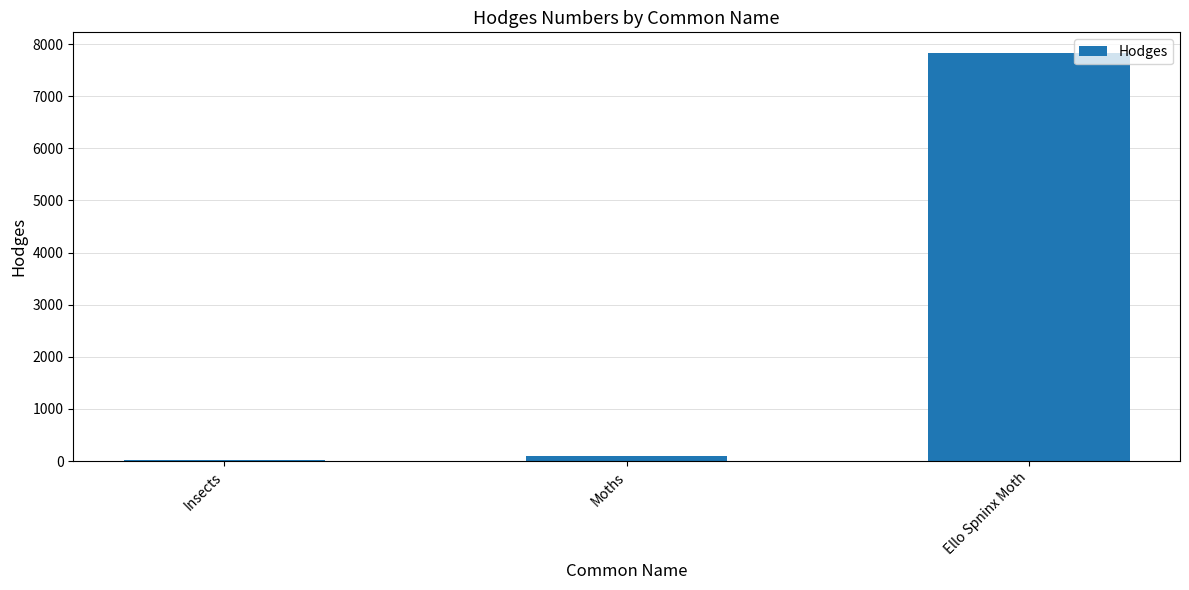

What is the value of the 1st bar from the left?

29.0